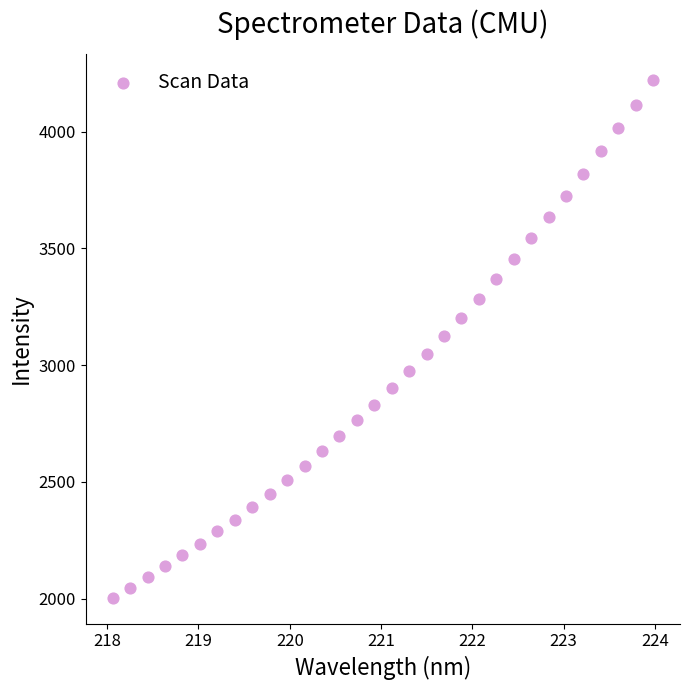

What is the range of X values (max minus min)?

5.9